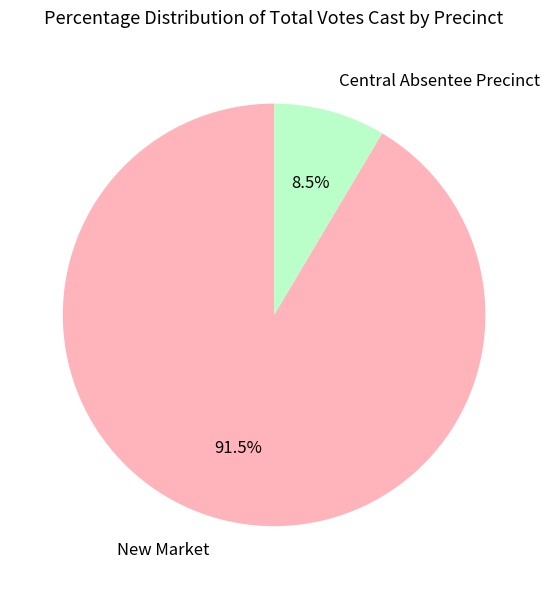

Which slice is the smallest?

Central Absentee Precinct